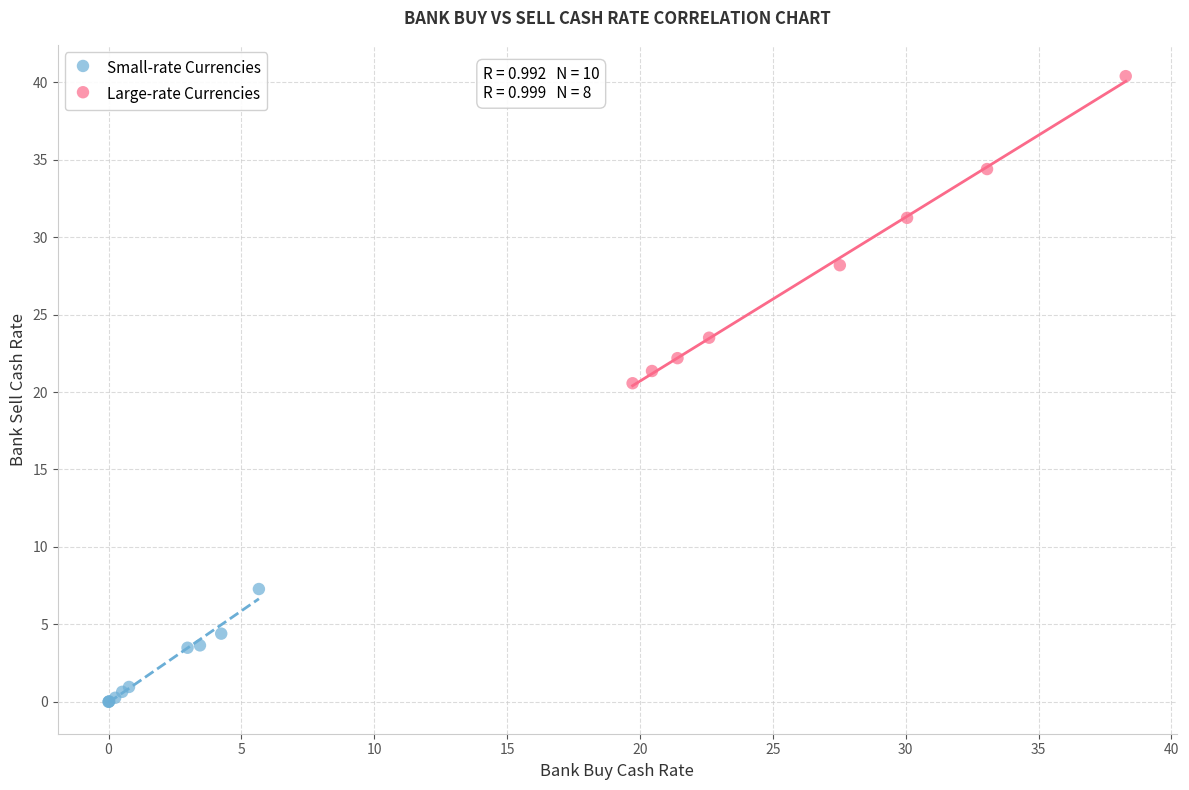

Which series has the widest spread of Y values?

Large-rate Currencies